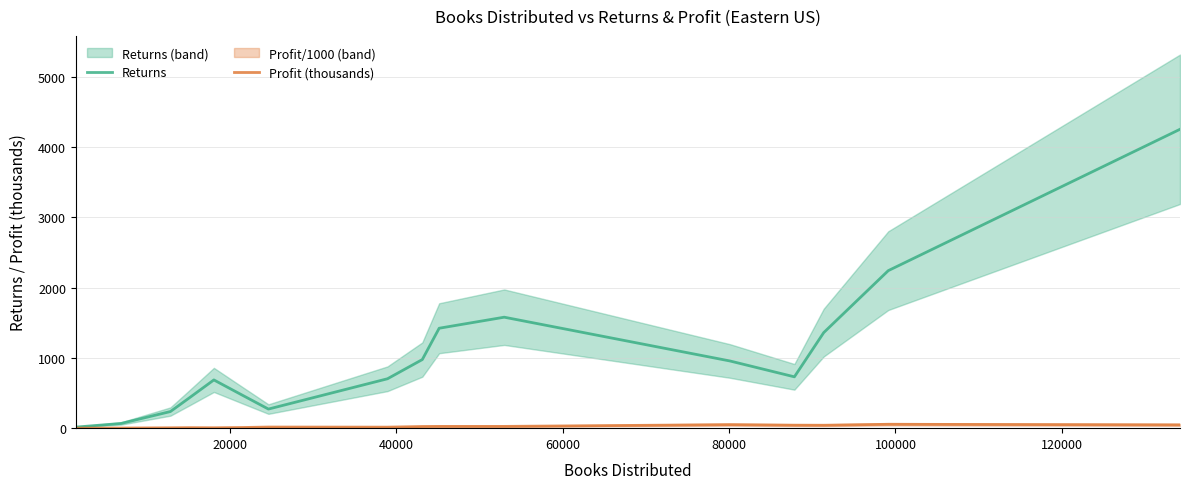

What is the greatest value displayed?

4250.0